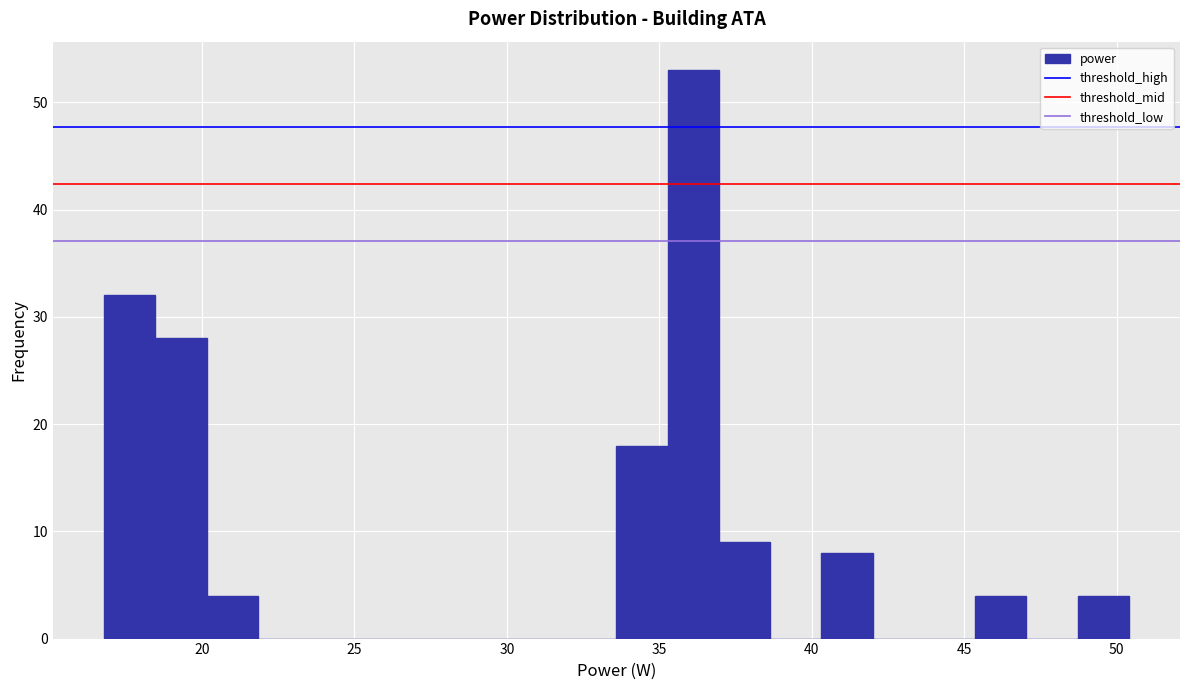

Read against the x-axis, roughly where is the centre of the tallest bar?

36.0